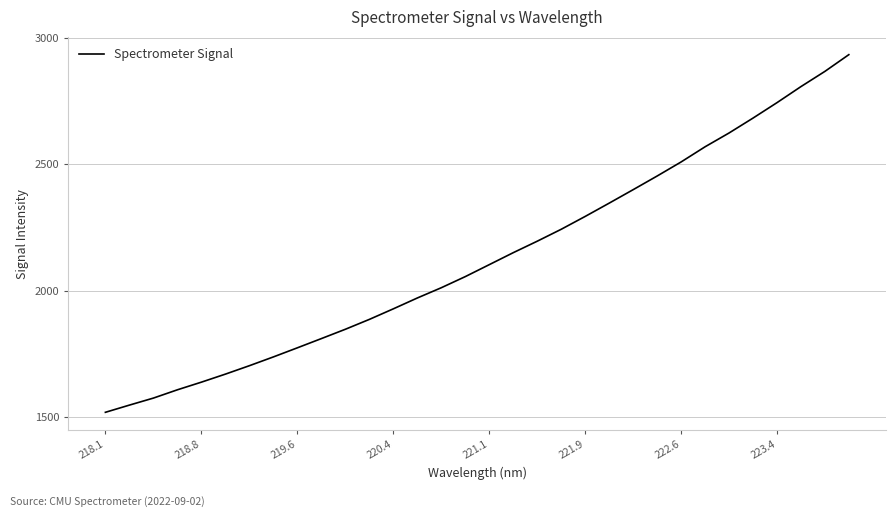

What is the greatest value displayed?

2933.2